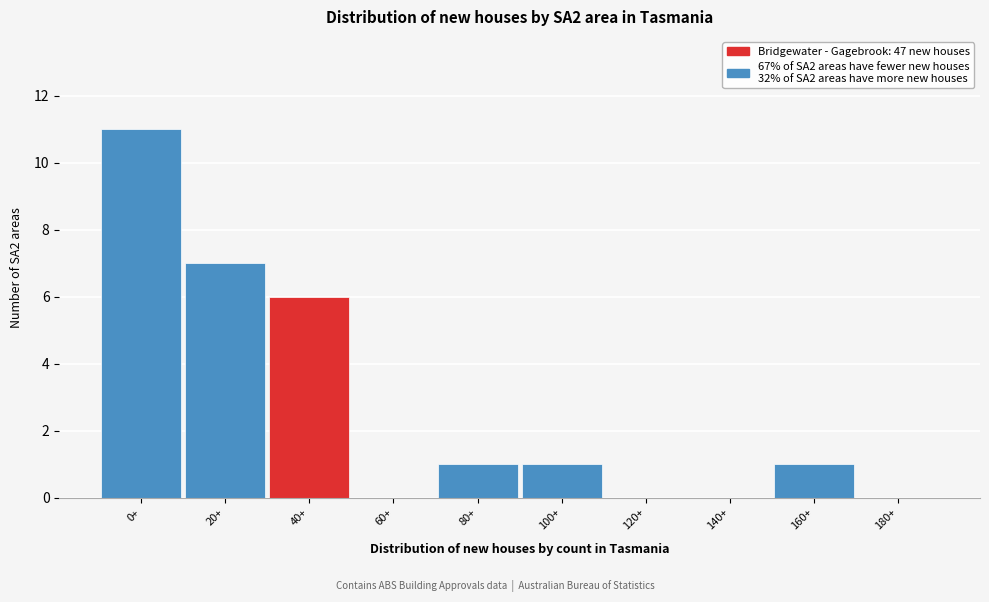

Reading left to right, transcribe all the data shown in this chart.

0+=11	20+=7	40+=6	60+=0	80+=1	100+=1	120+=0	140+=0	160+=1	180+=0